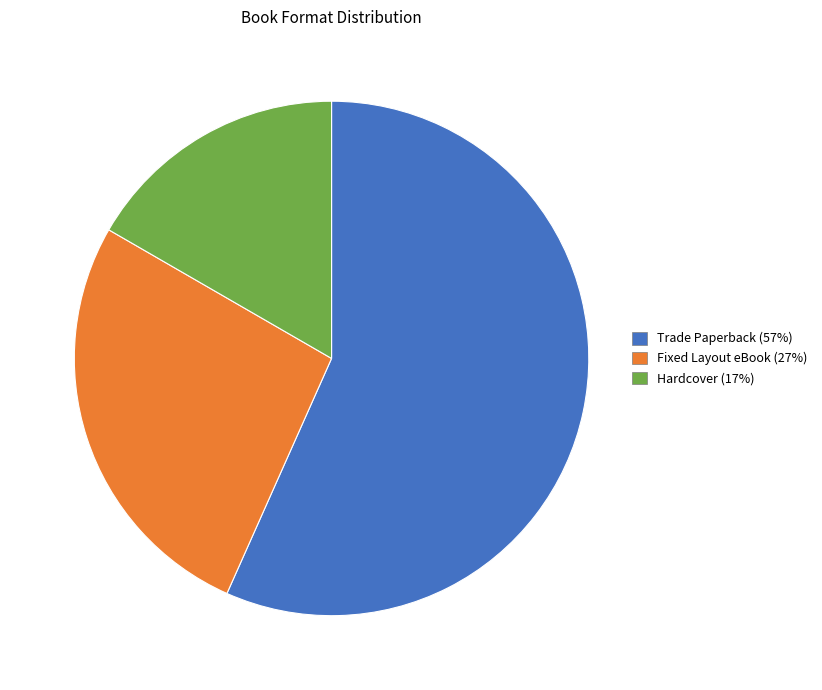

True or false: Fixed Layout eBook (27%) accounts for 27% of the total.

True